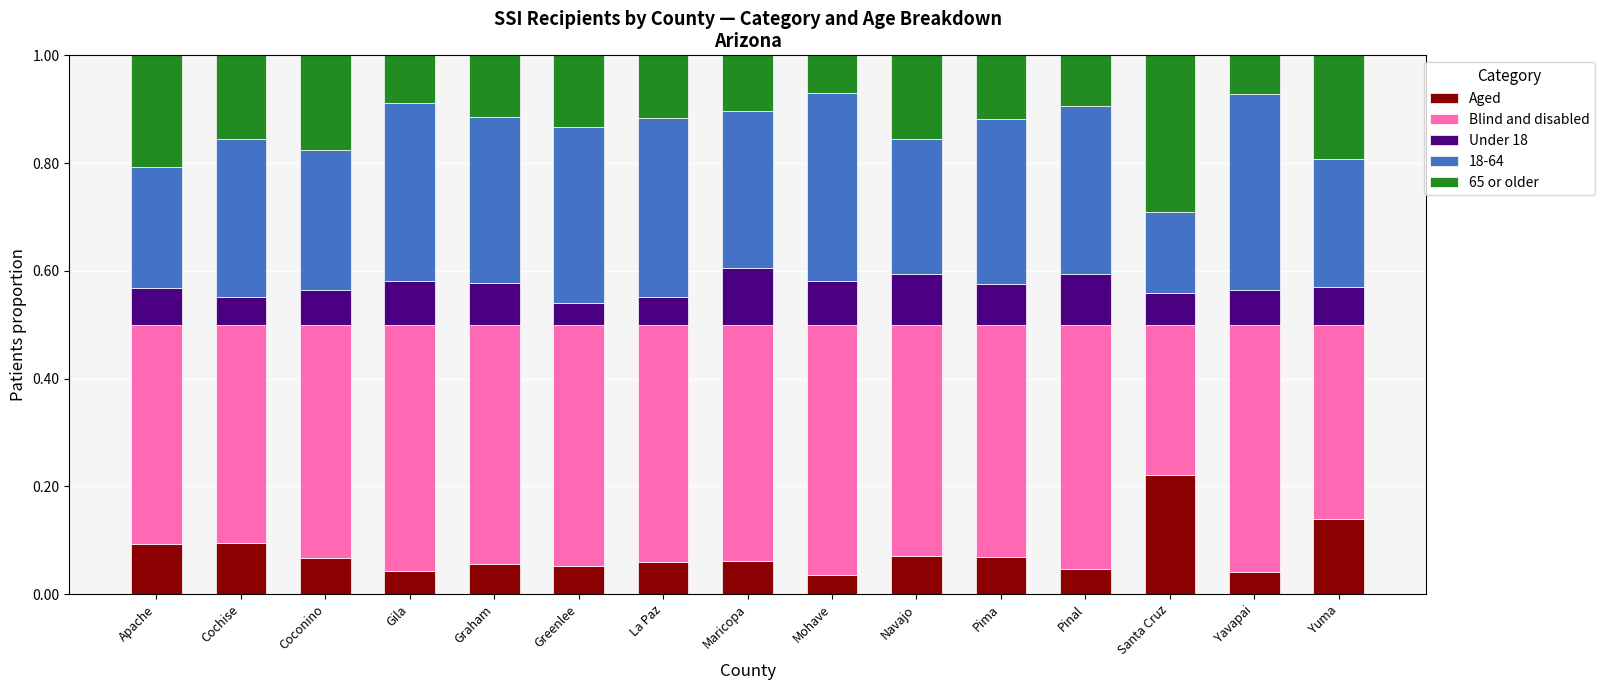

Is it true that Aged equals 0.0 at Navajo?

False